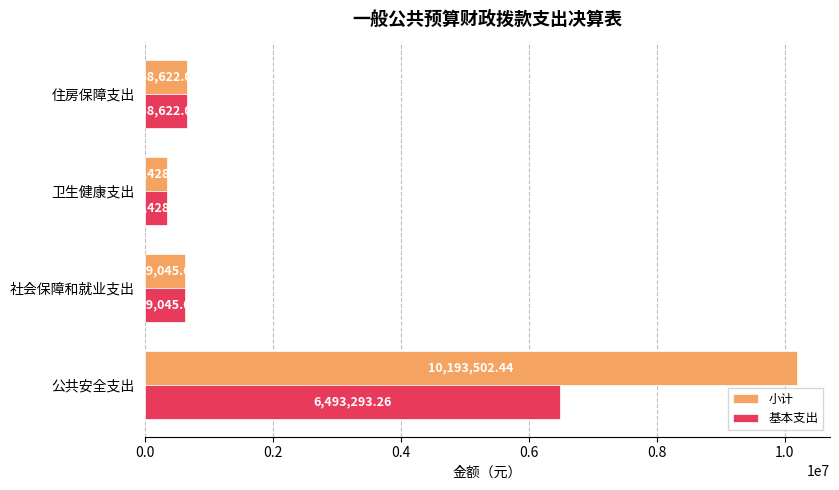

At which label is 小计 closest to 5270465?

住房保障支出